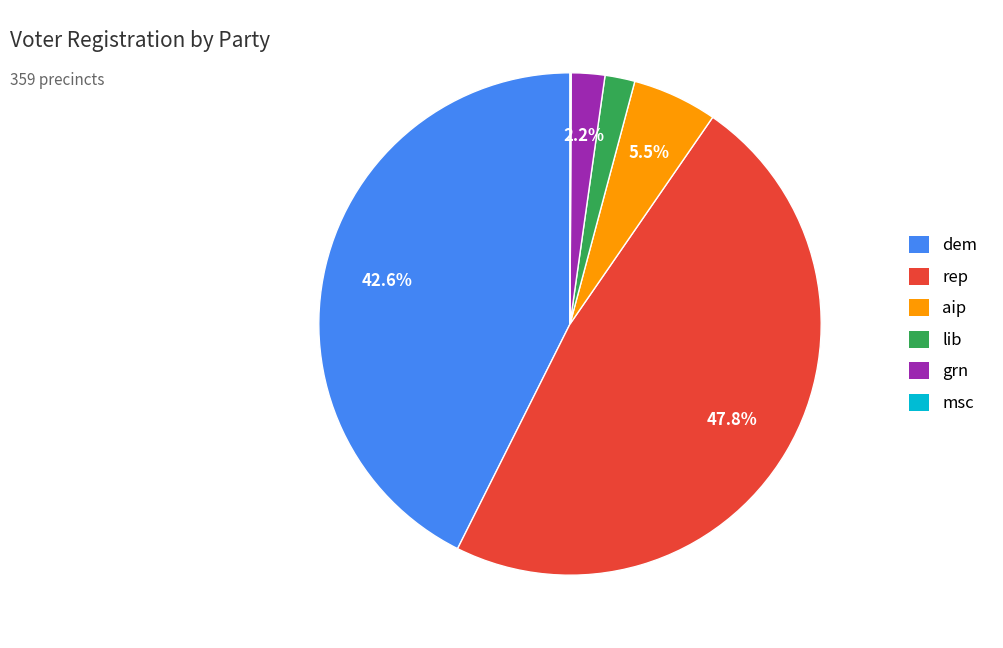

True or false: grn accounts for 2% of the total.

True